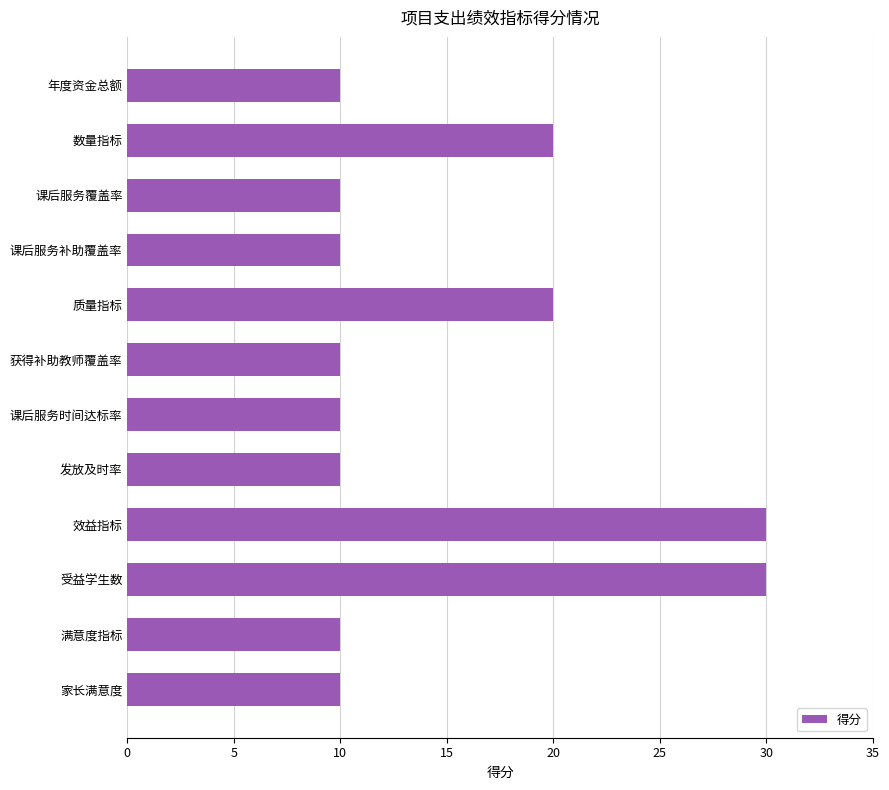

Read the value at 课后服务覆盖率.

10